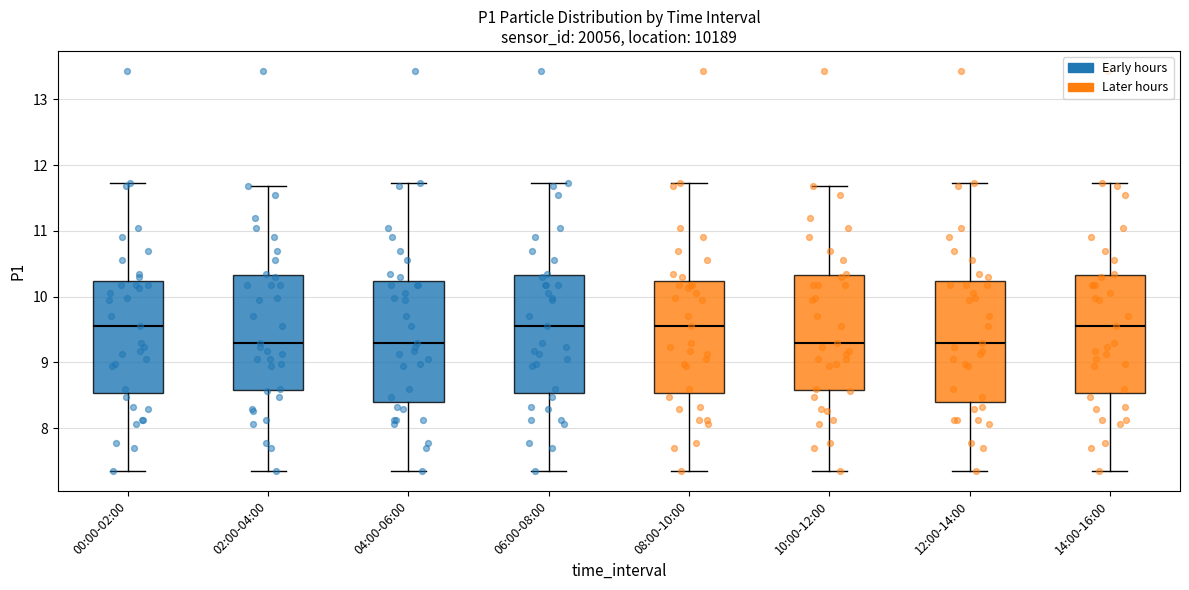

Where does the lower whisker of the box for 12:00-14:00 end on the y-axis? The values are not printed on the chart, so give them approximately, as read against the axis.

7.4